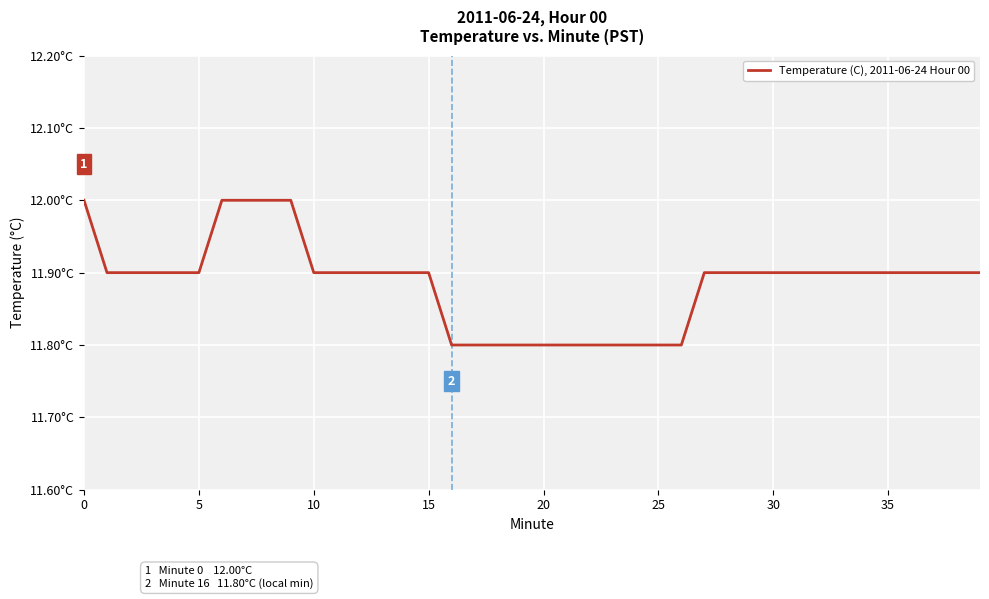

Does the chart display data point markers on the line(s)?

No